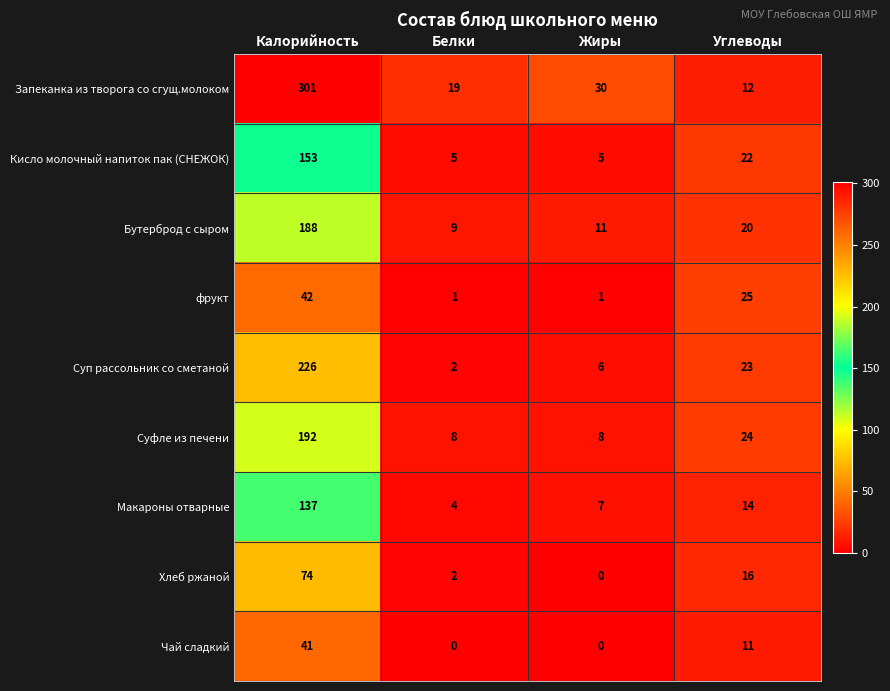

What is the spread (max minus min) of values at Калорийность?

260